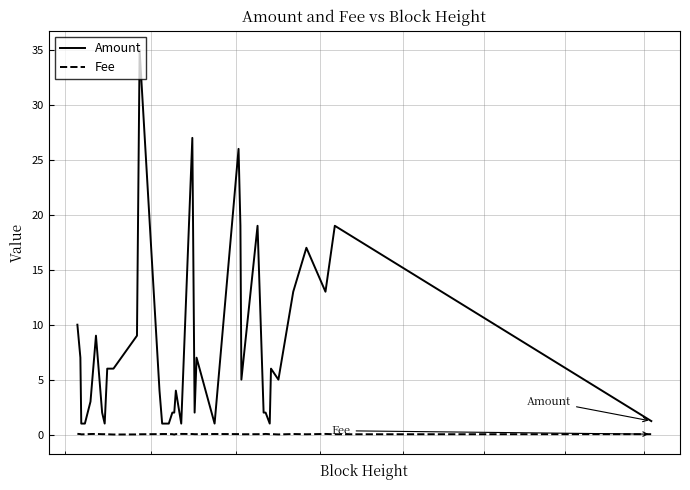

What is the difference between the second highest and minimum values in the Amount series?

26.0